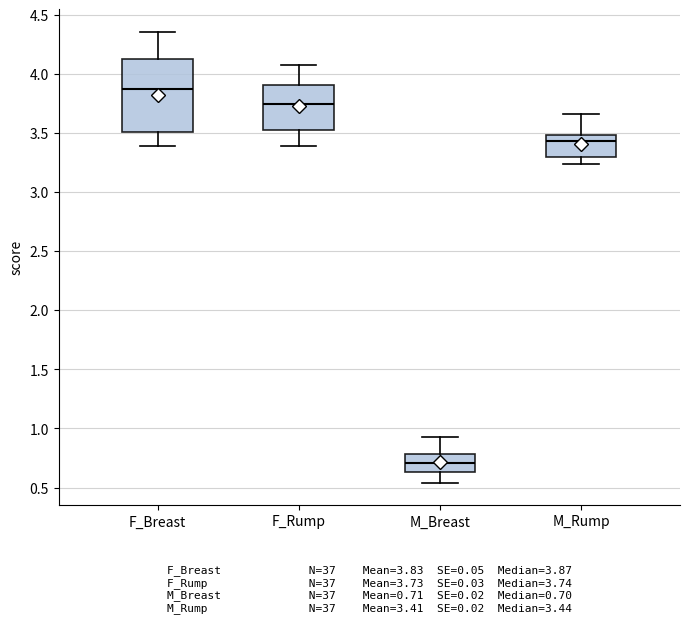

Reading left to right, read every box against the y-axis: the position of its median line, the range the box covers, and the ends of its whiskers. The values are not printed on the chart, so give them approximately, as read against the axis.

F_Breast: median 3.85, box 3.50 to 4.15, whiskers 3.40 to 4.35
F_Rump: median 3.75, box 3.55 to 3.90, whiskers 3.40 to 4.10
M_Breast: median 0.70, box 0.65 to 0.80, whiskers 0.55 to 0.95
M_Rump: median 3.45, box 3.30 to 3.50, whiskers 3.25 to 3.65